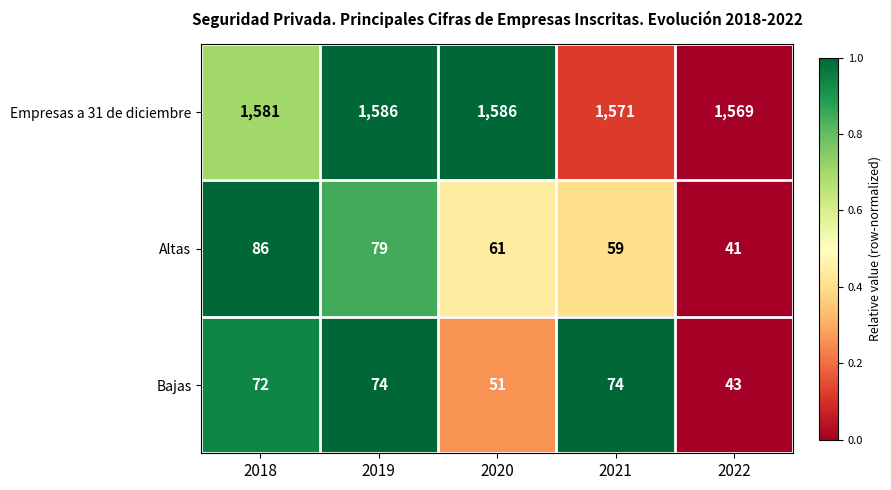

Which series changed the most between 2019 and 2022?

Altas